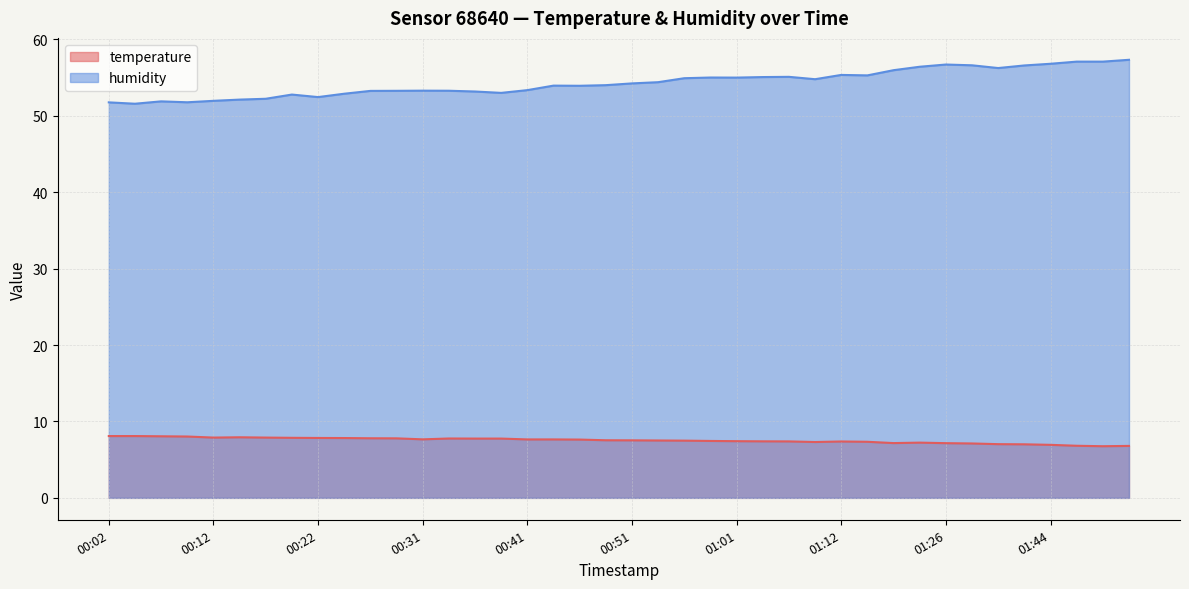

What is the total value across all series at 01:52?

63.9